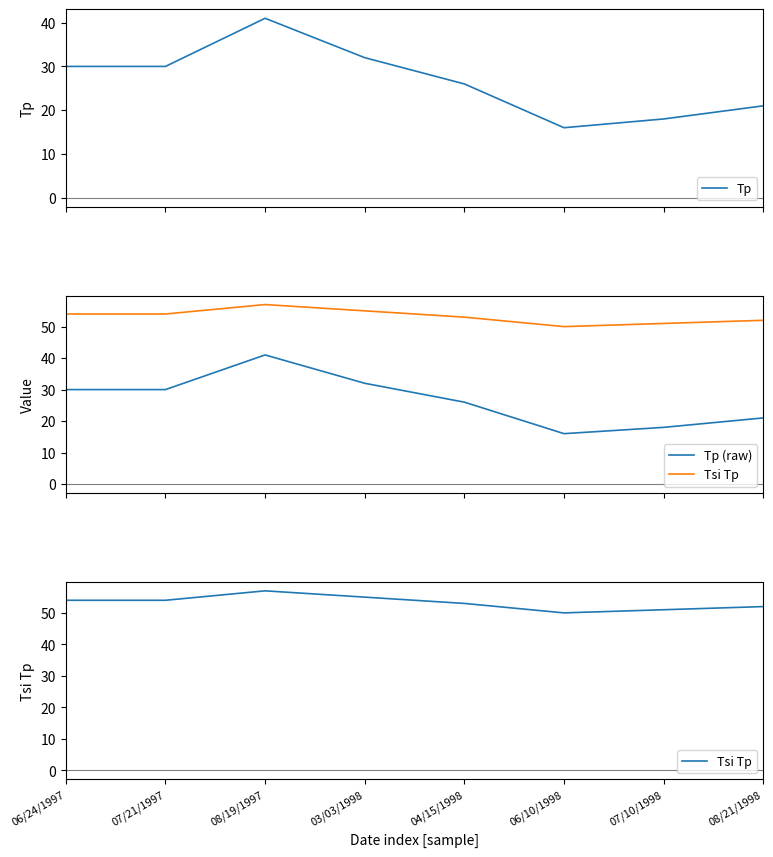

Between 07/21/1997 and 08/19/1997, which is larger?

08/19/1997